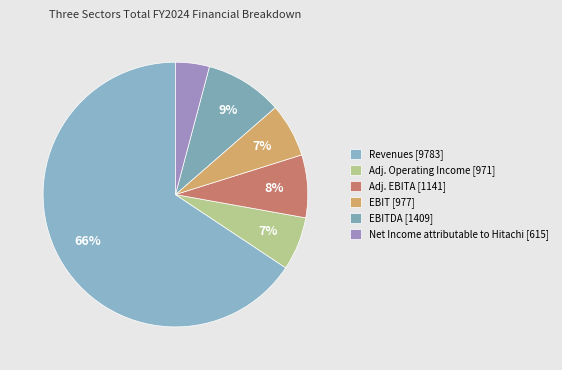

Count the number of slices in the pie.

6